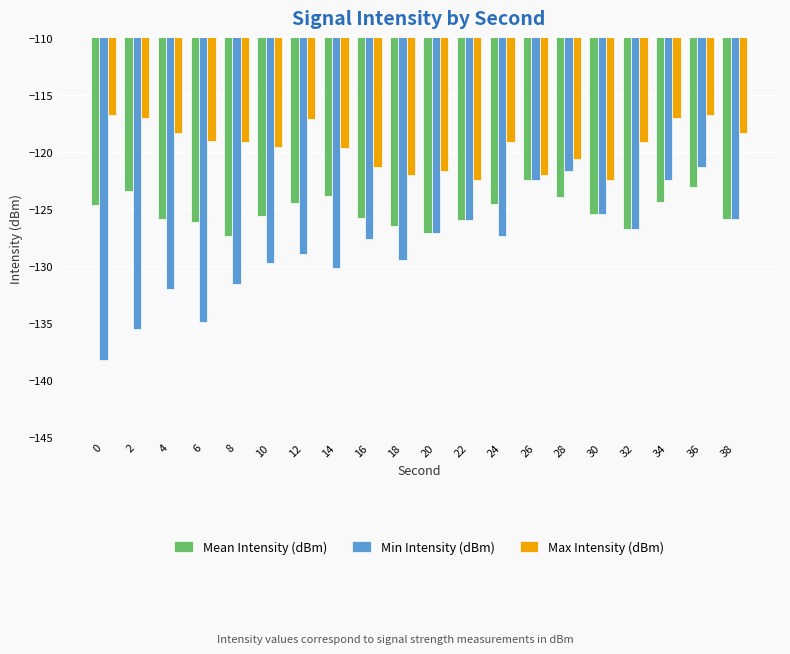

Does the chart contain any negative values?

Yes